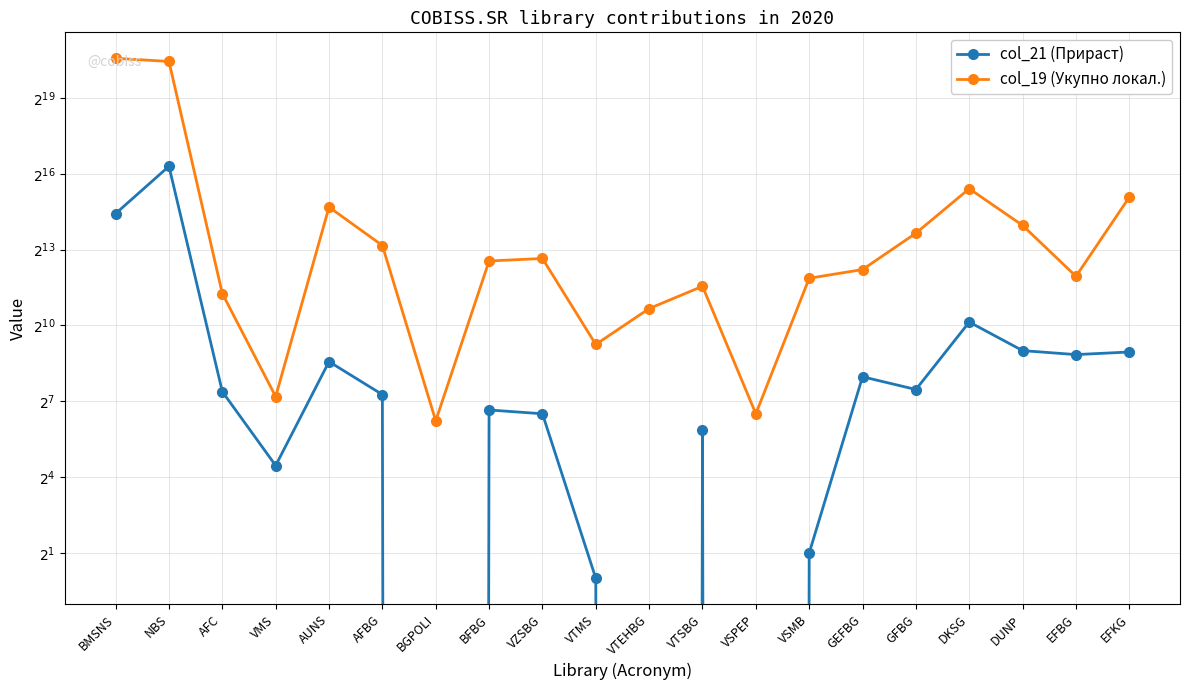

True or false: col_19 (Укупно локал.) and col_21 (Прираст) cross at least once.

False